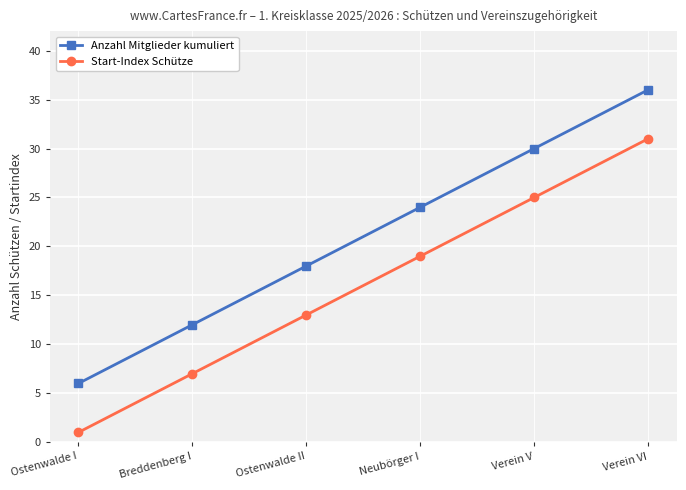

Does the chart have visible grid lines?

Yes